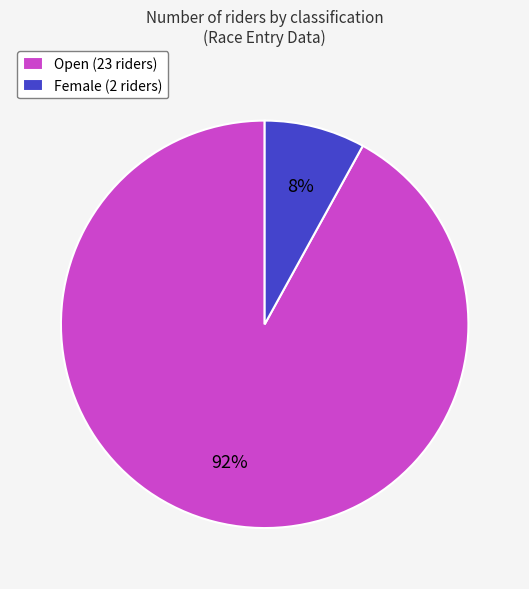

Combined, do Female (2 riders) and Open (23 riders) account for over 50%?

Yes